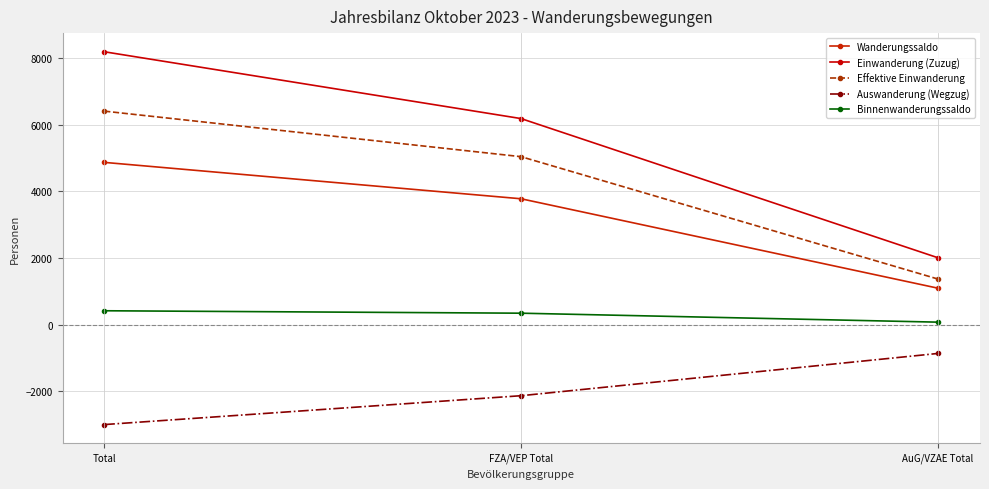

What is the total value across all series at Total?

16886